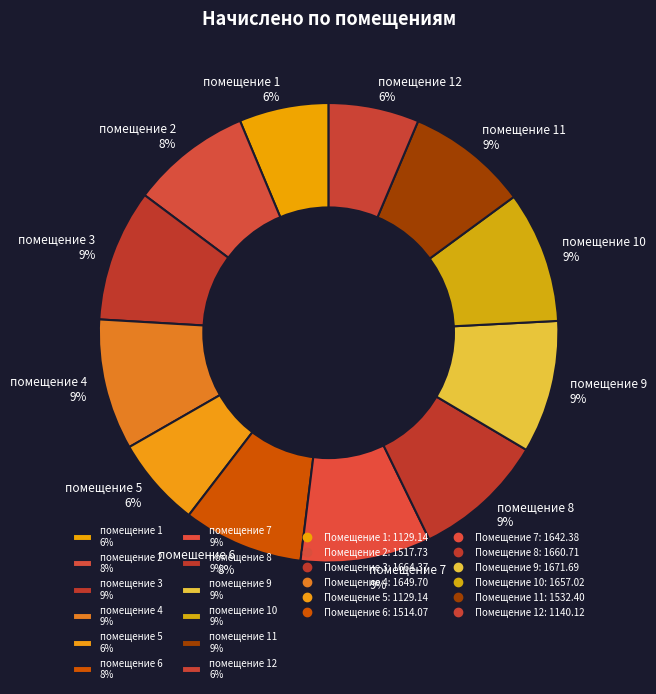

Is помещение 12 6% the majority of the pie?

No